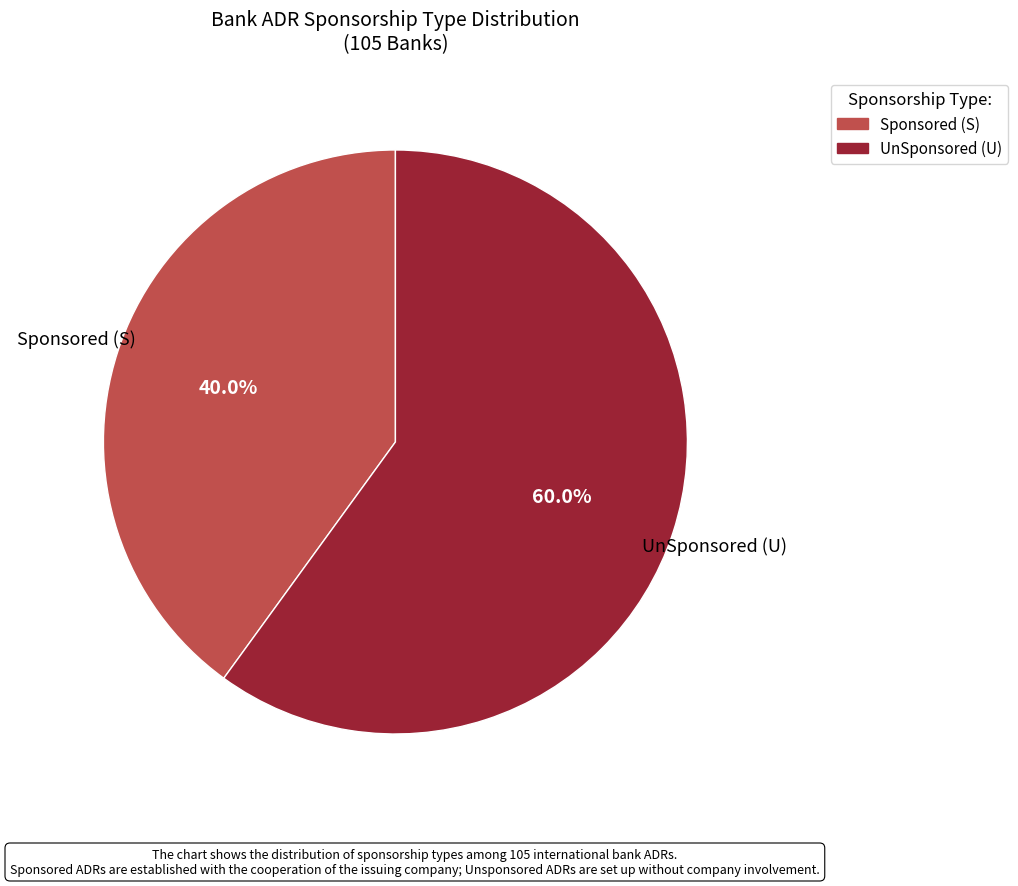

True or false: Sponsored (S) accounts for 40% of the total.

True